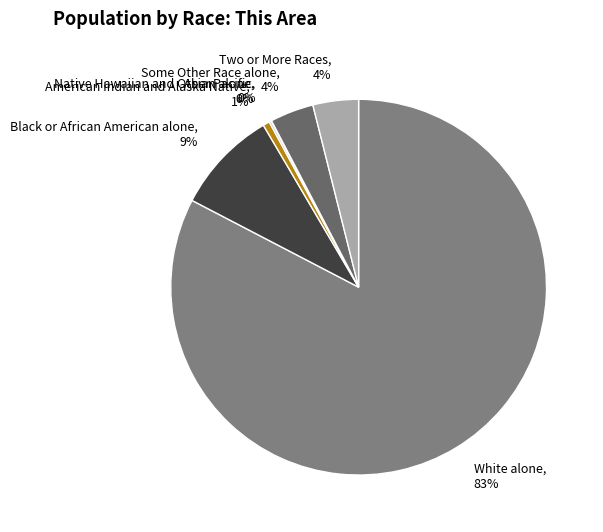

Is there any slice that represents more than half of the pie?

Yes